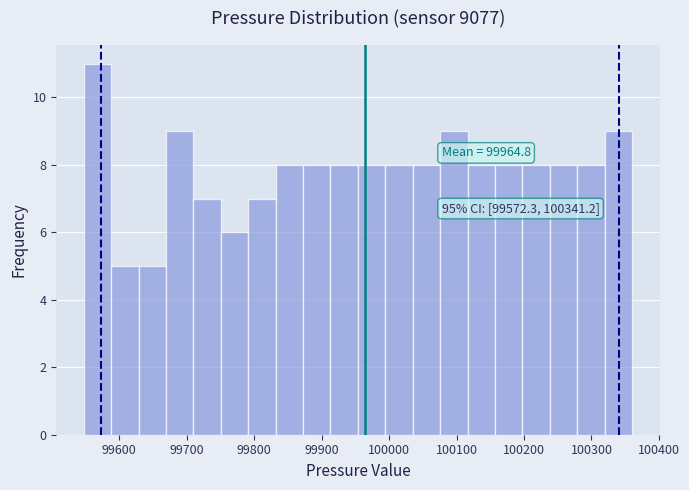

Which range on the x-axis has the tallest bar?

99550 to 99590